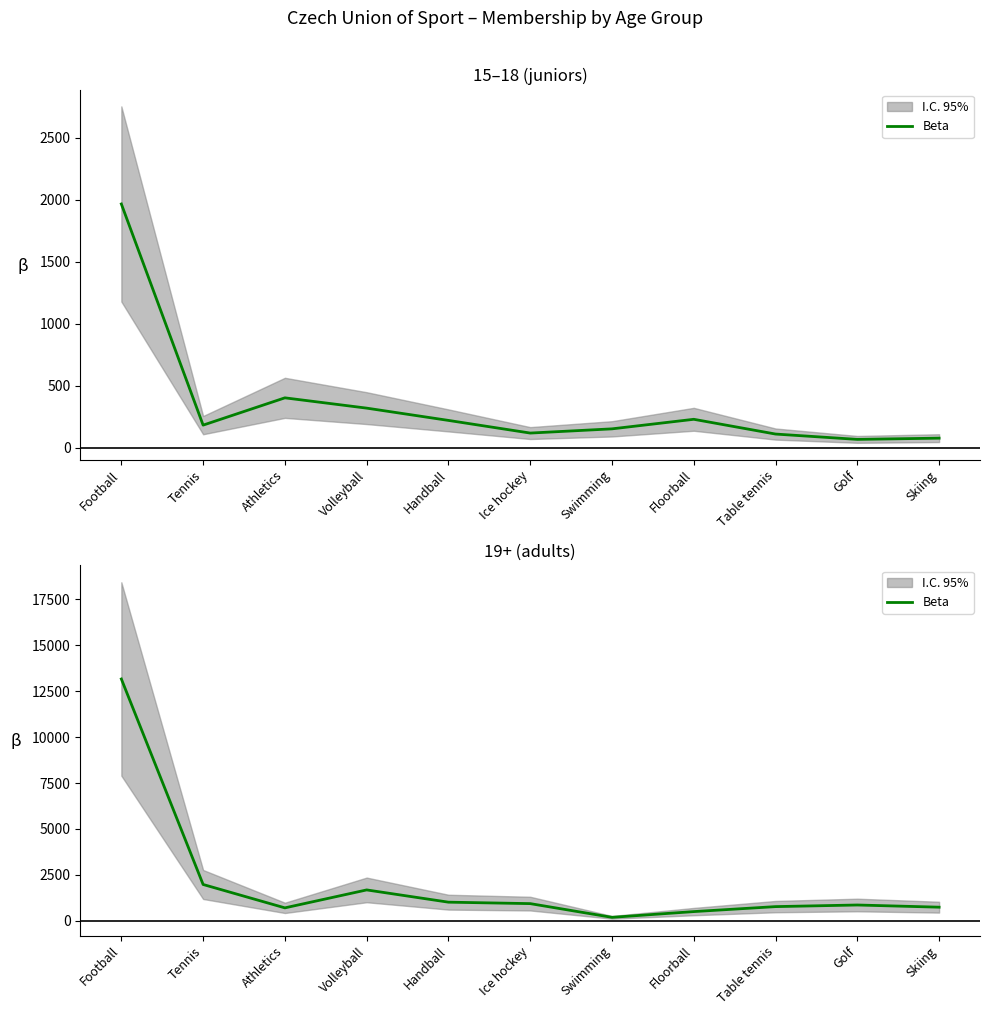

Is it true that the value at Athletics is 702?

True